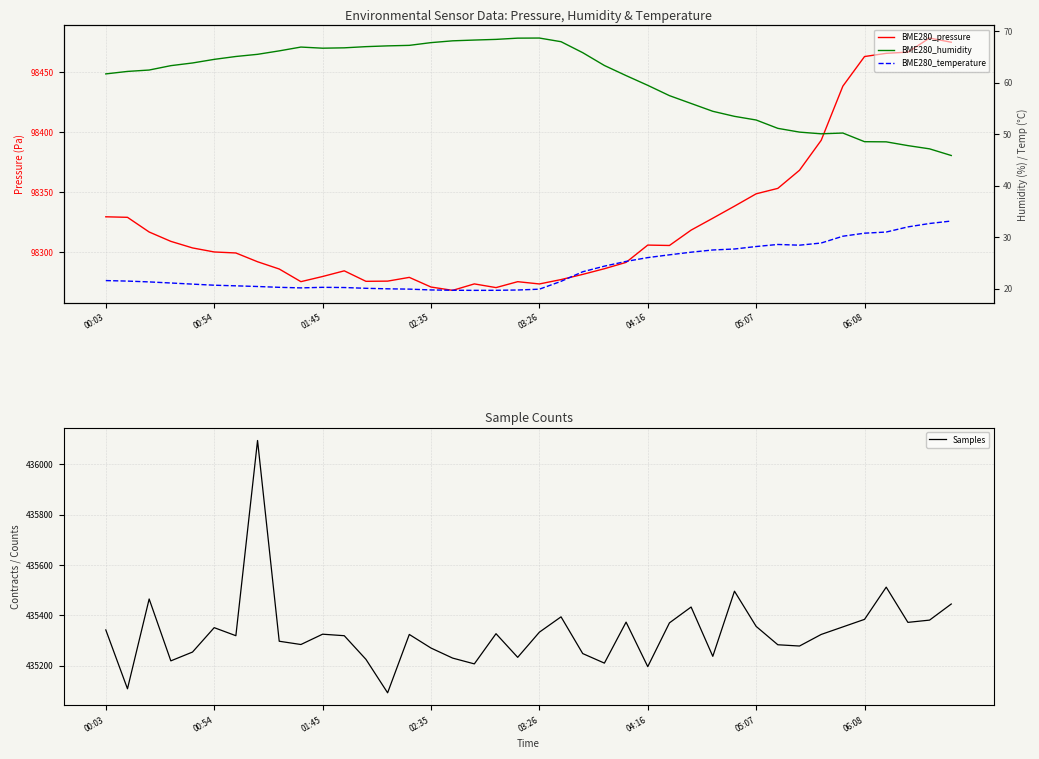

True or false: BME280_temperature and BME280_pressure cross at least once.

False